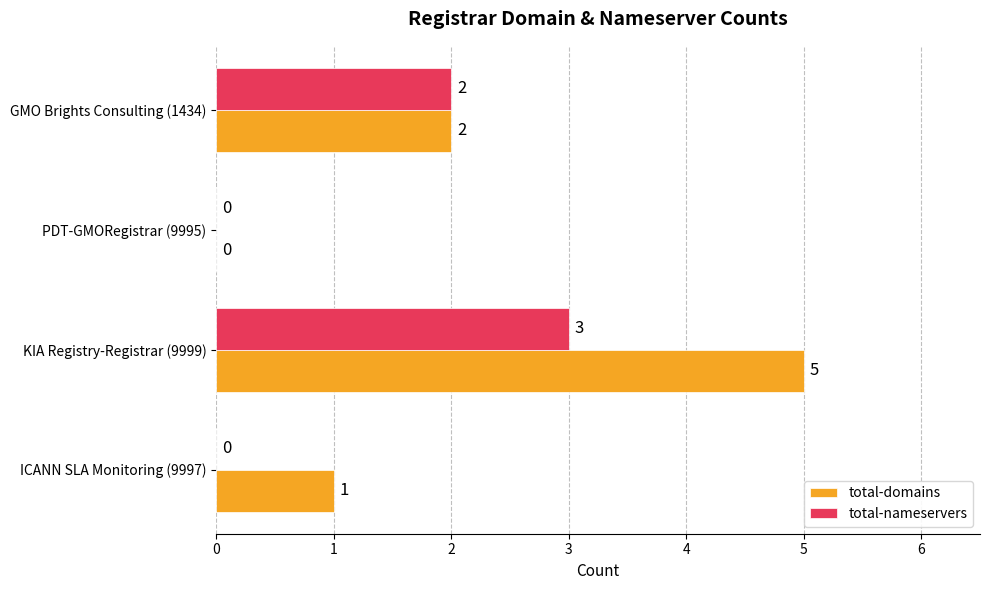

What is the maximum value shown in the chart?

5